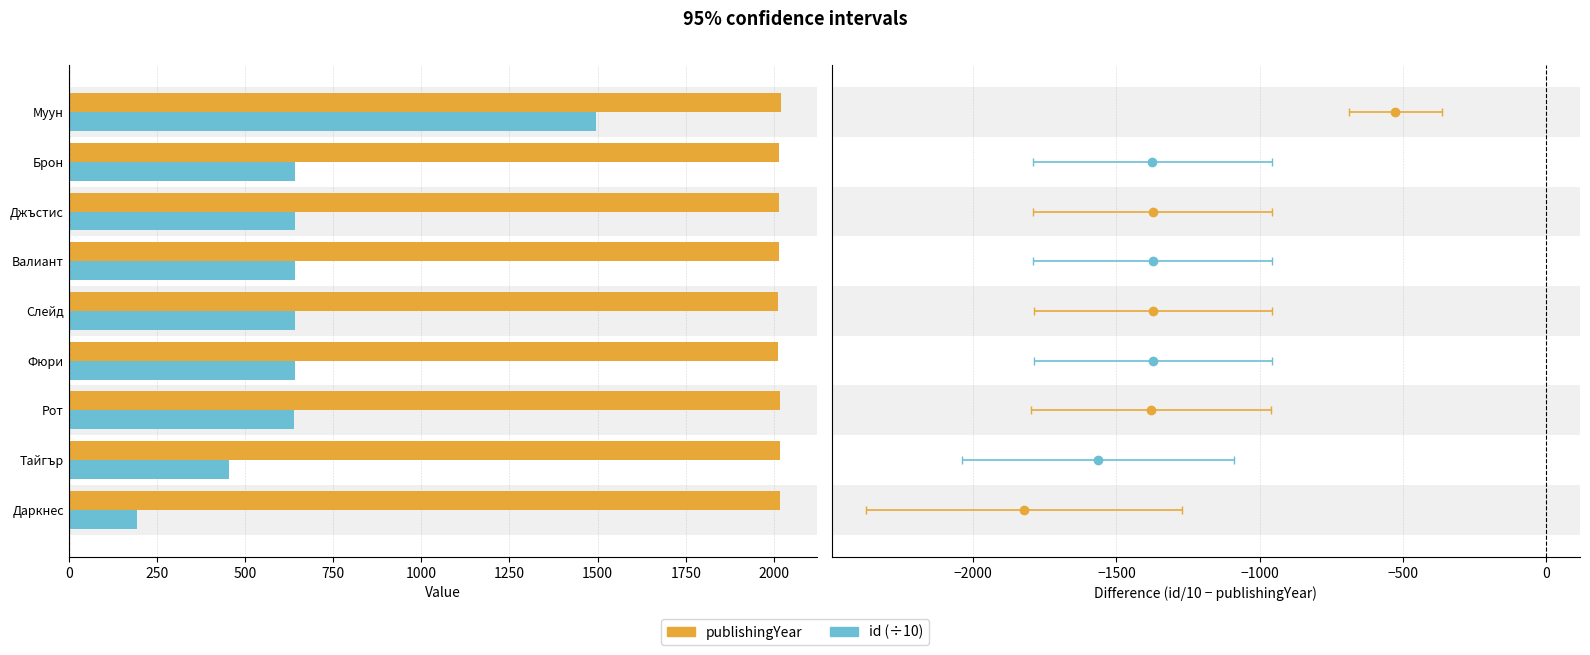

Rank the series by their average value, from lowest to highest.

id (÷10), publishingYear